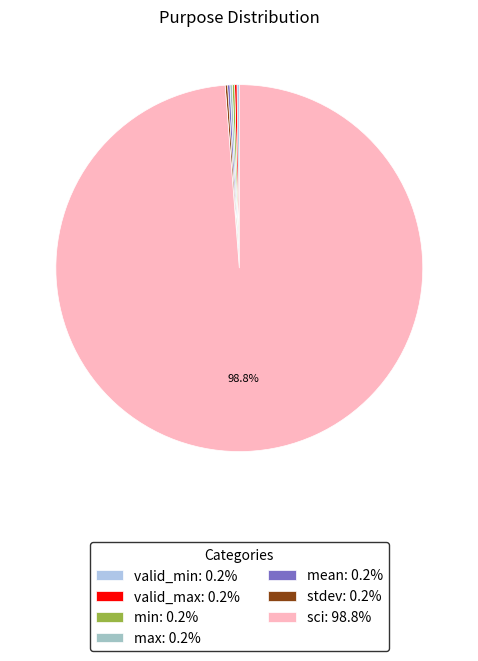

Is there a majority slice in this chart?

Yes